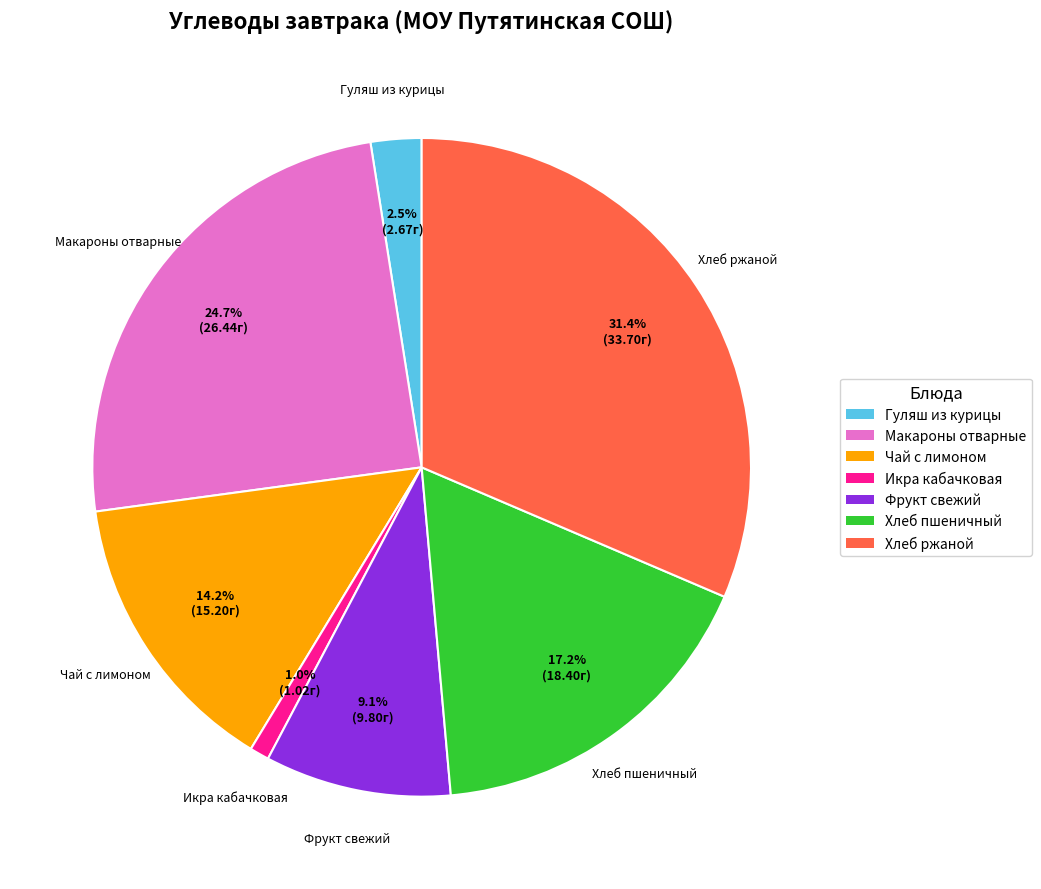

Which has a higher value, Хлеб ржаной or Фрукт свежий?

Хлеб ржаной